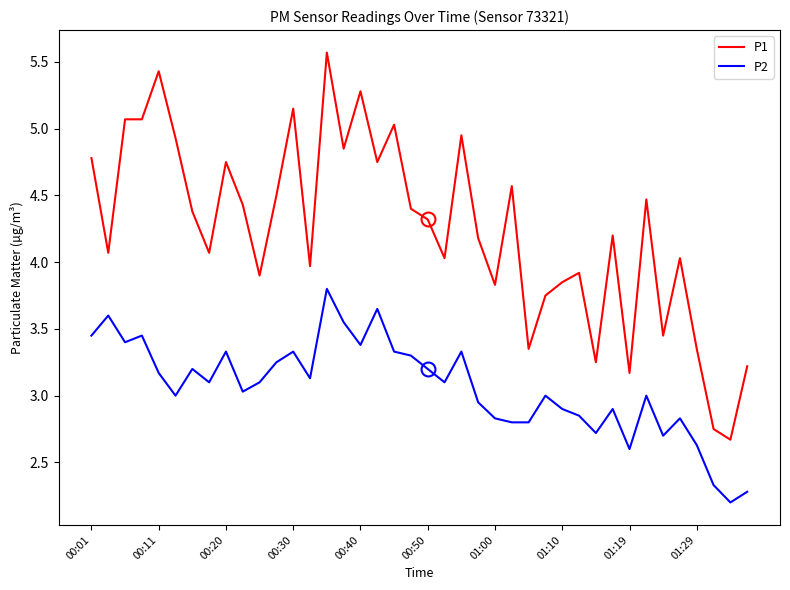

What is the difference between the maximum and minimum values in the P2 series?

1.6